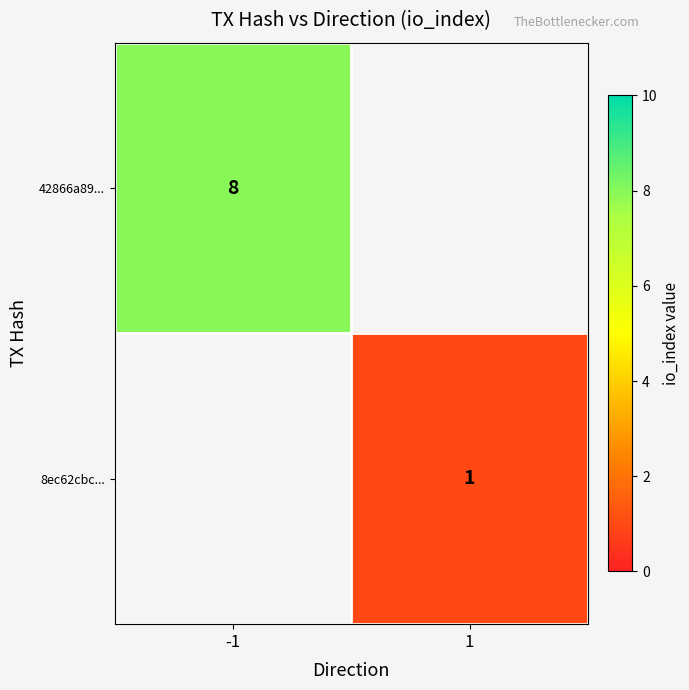

True or false: 8ec62cbc... has a value of 1 at 1.

True